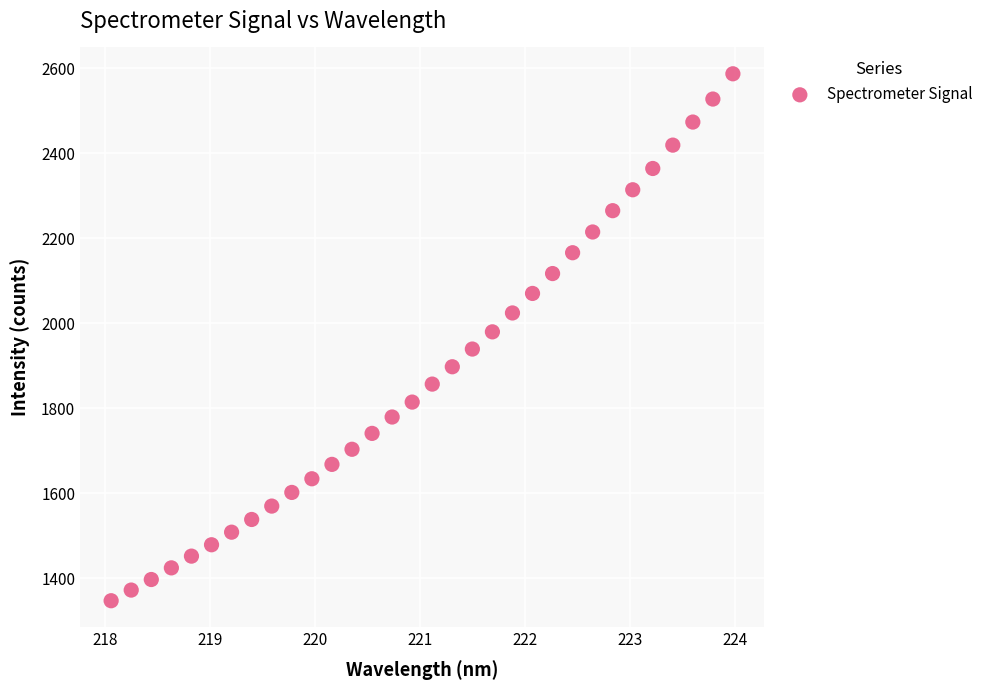

What is the range of X values (max minus min)?

5.9